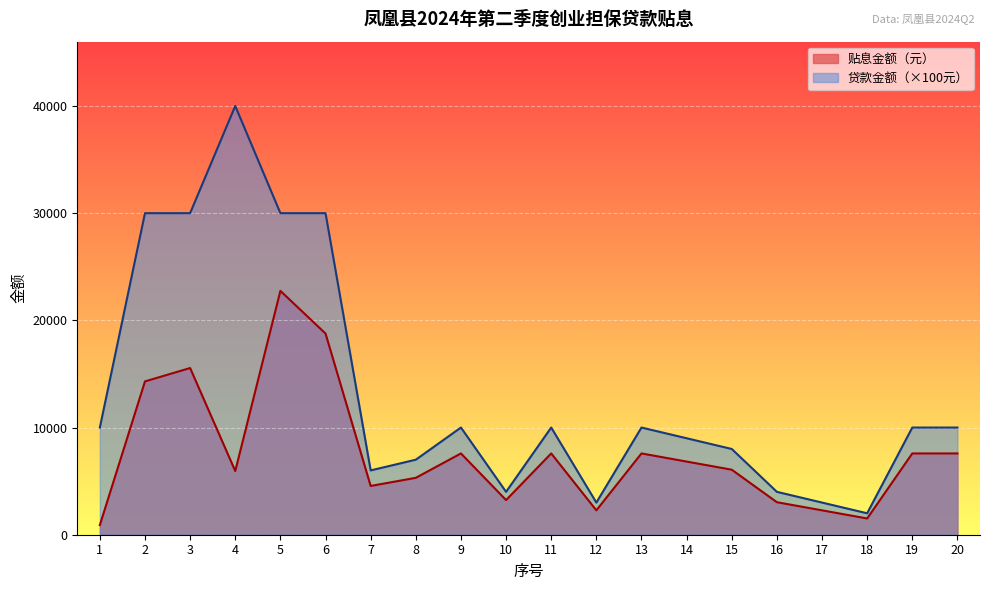

What is the total value across all series at 9?

17583.3